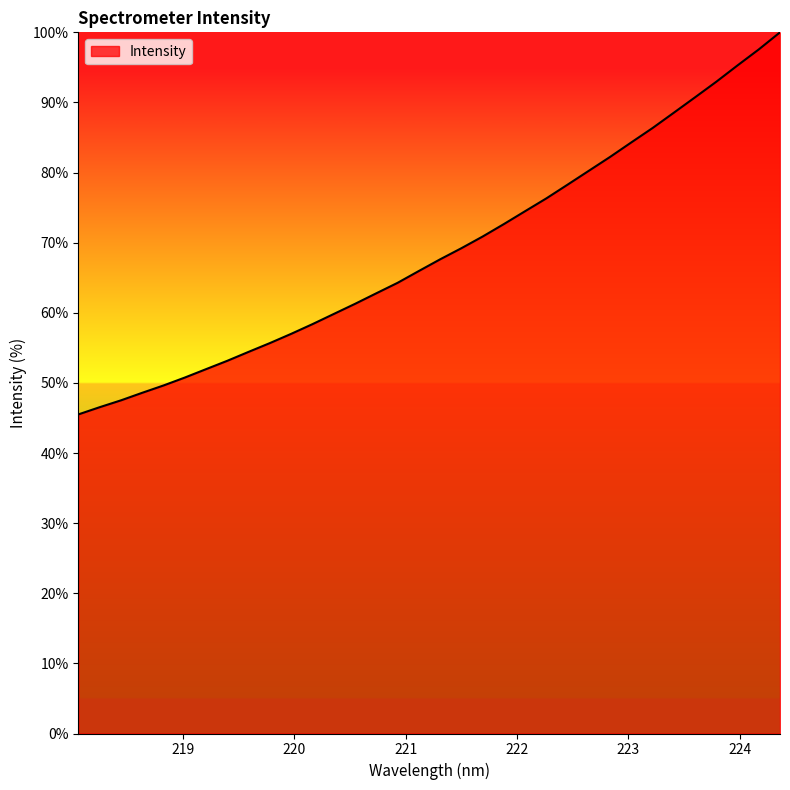

What is the difference between the maximum and minimum values?

54.5